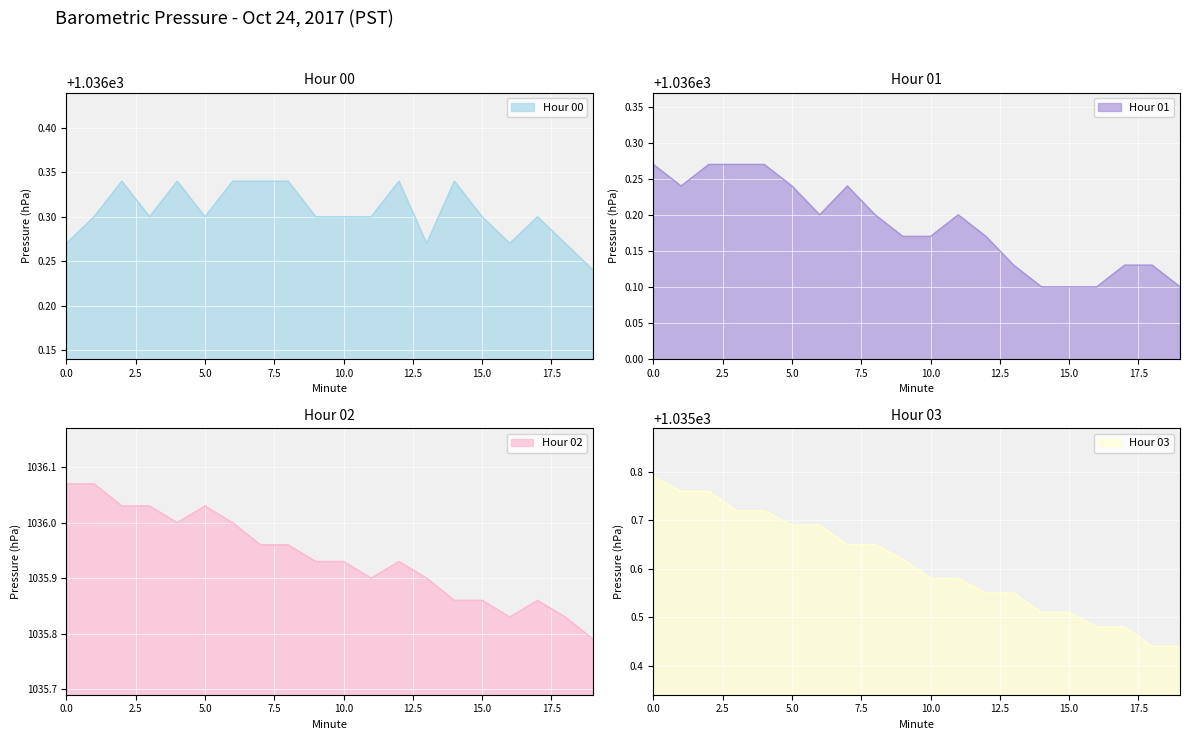

At 17, list the series in order from smallest to largest.

03, 02, 01, 00